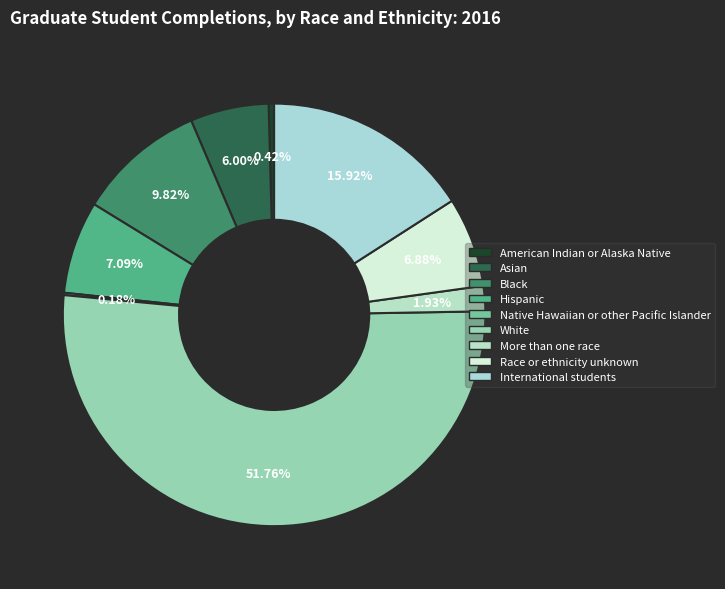

Count the number of slices in the pie.

9